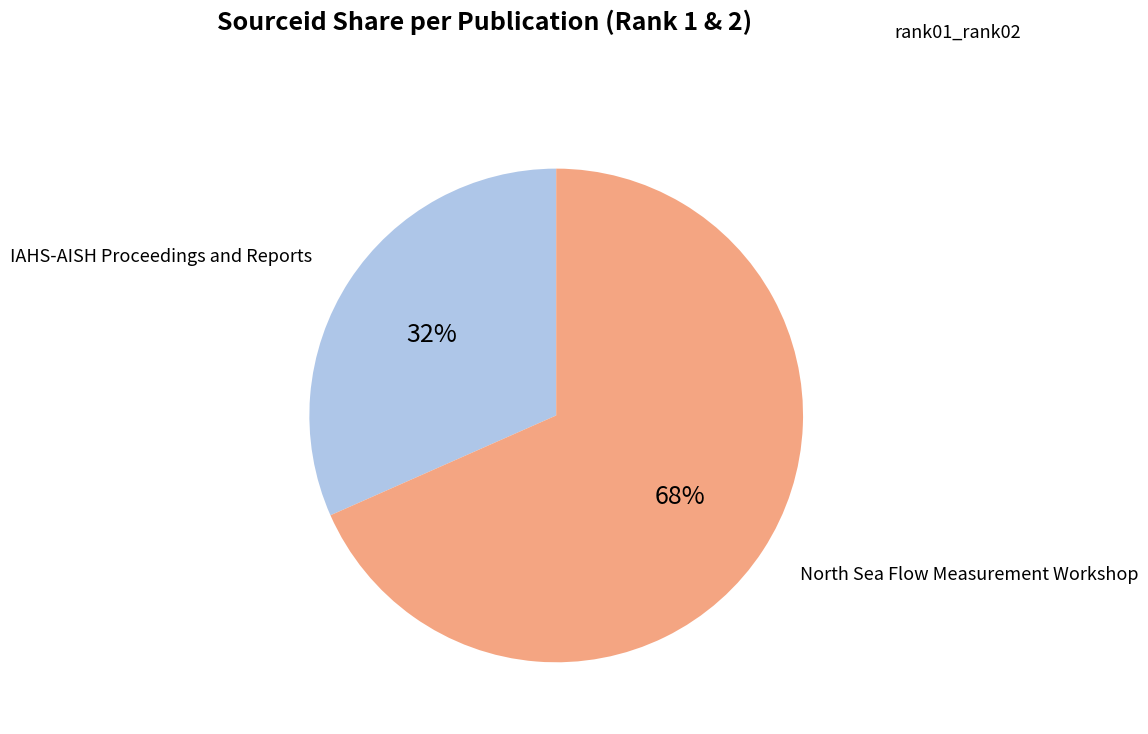

Is it true that North Sea Flow Measurement Workshop is 68% of the pie?

True